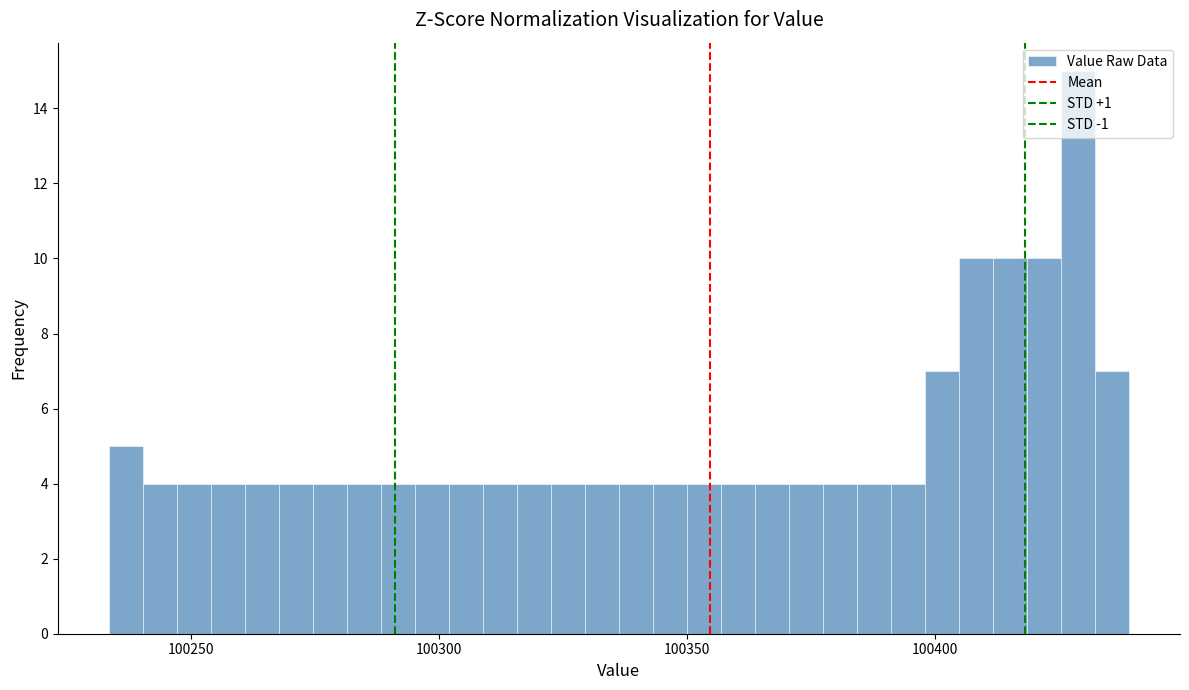

Read against the x-axis, roughly where is the centre of the tallest bar?

100430